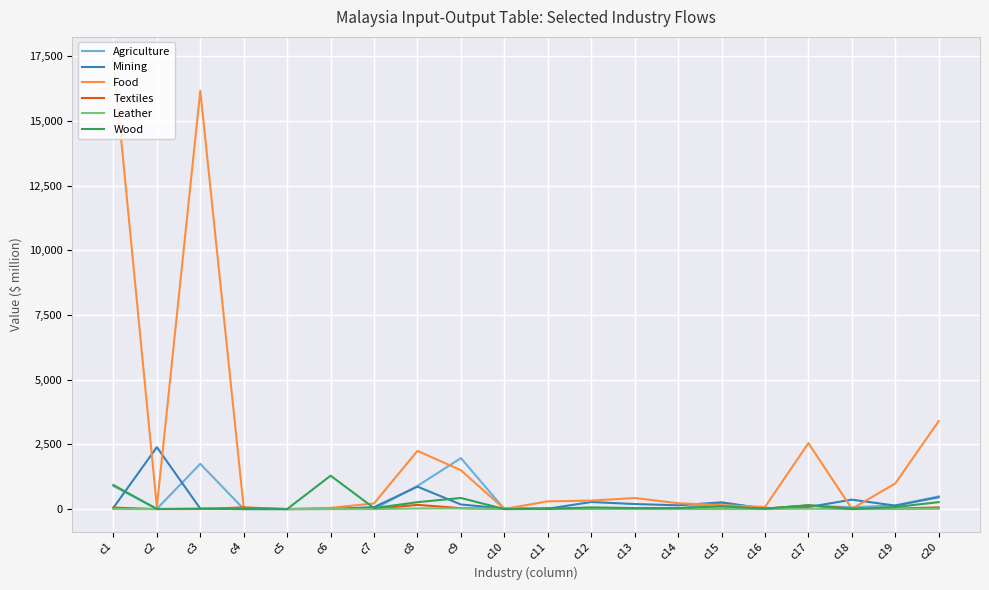

The value of Agriculture at c8 is 895.0. True or false?

True